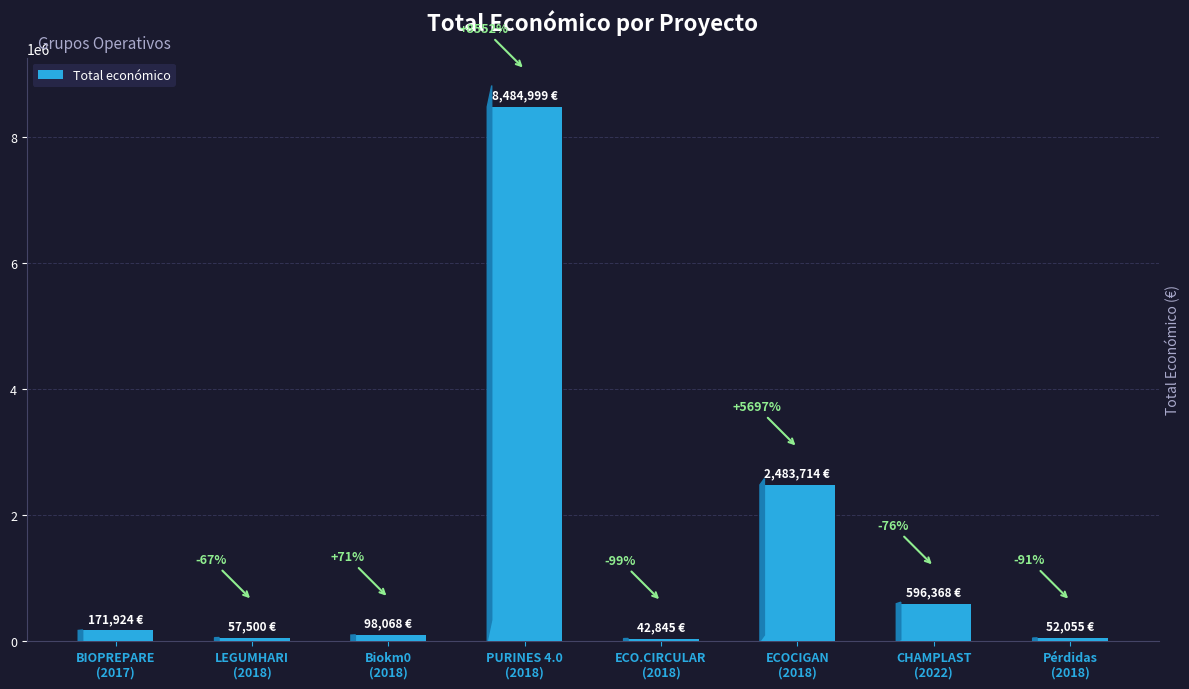

Between Biokm0
(2018) and PURINES 4.0
(2018), which is larger?

PURINES 4.0
(2018)